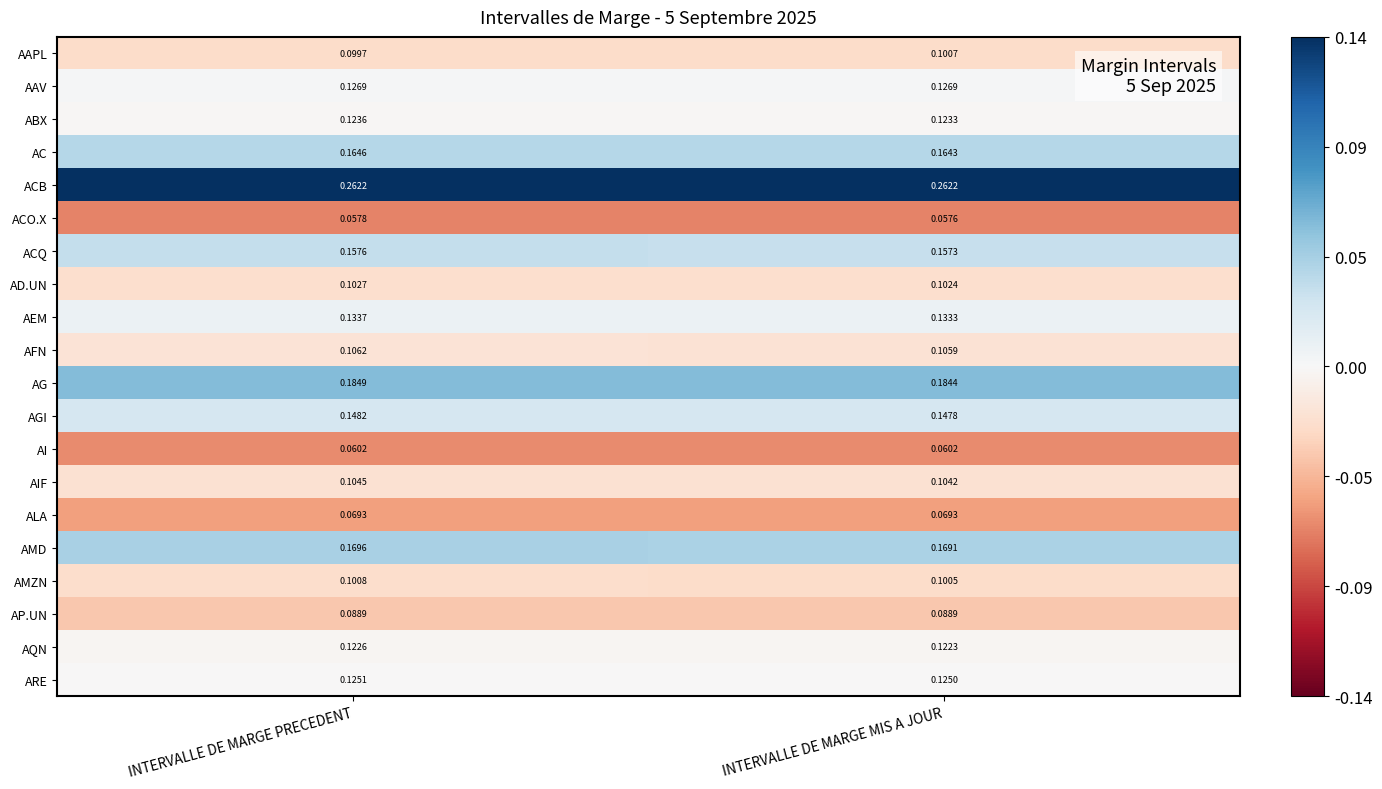

Which series changed the most between INTERVALLE DE MARGE PRECEDENT and INTERVALLE DE MARGE MIS A JOUR?

AAPL